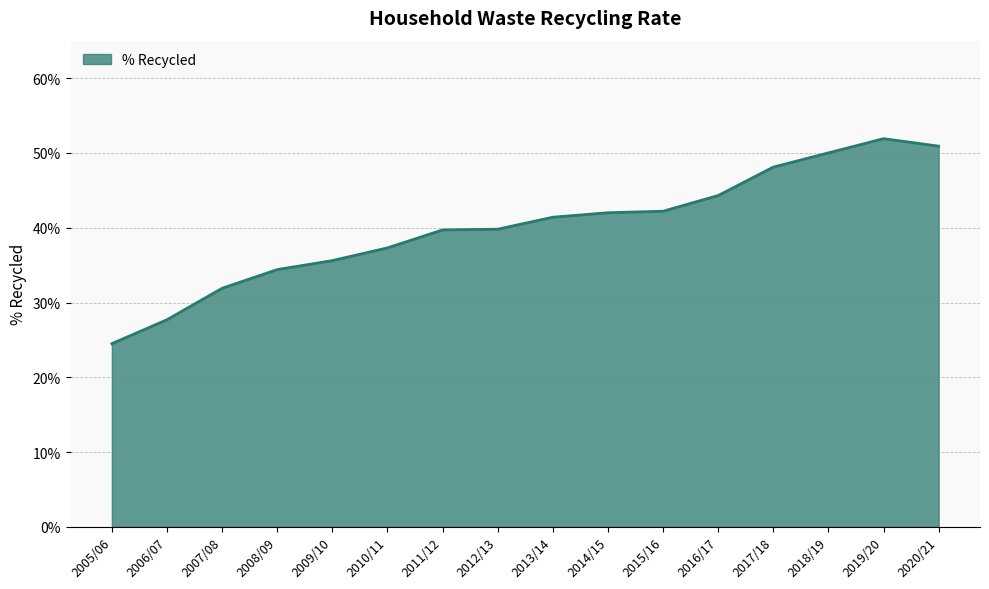

What is the difference between the values at 2008/09 and 2019/20?

0.2